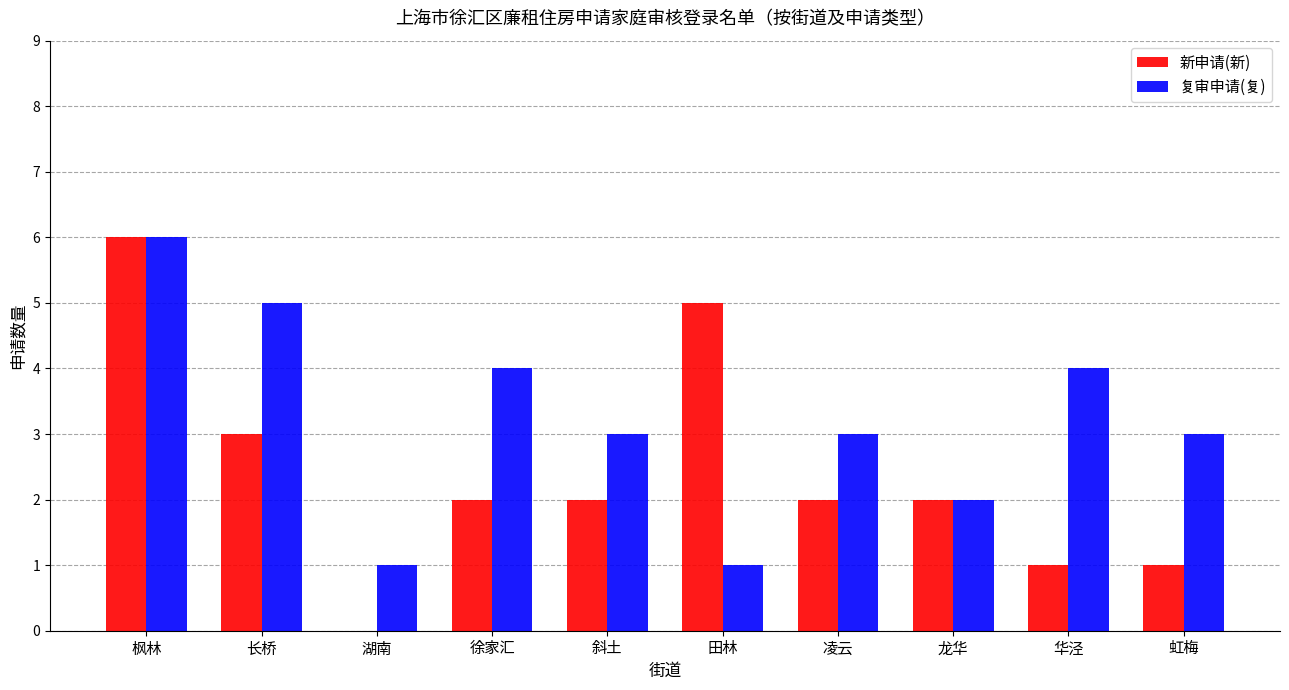

Which series has the largest range (max minus min)?

新申请(新)